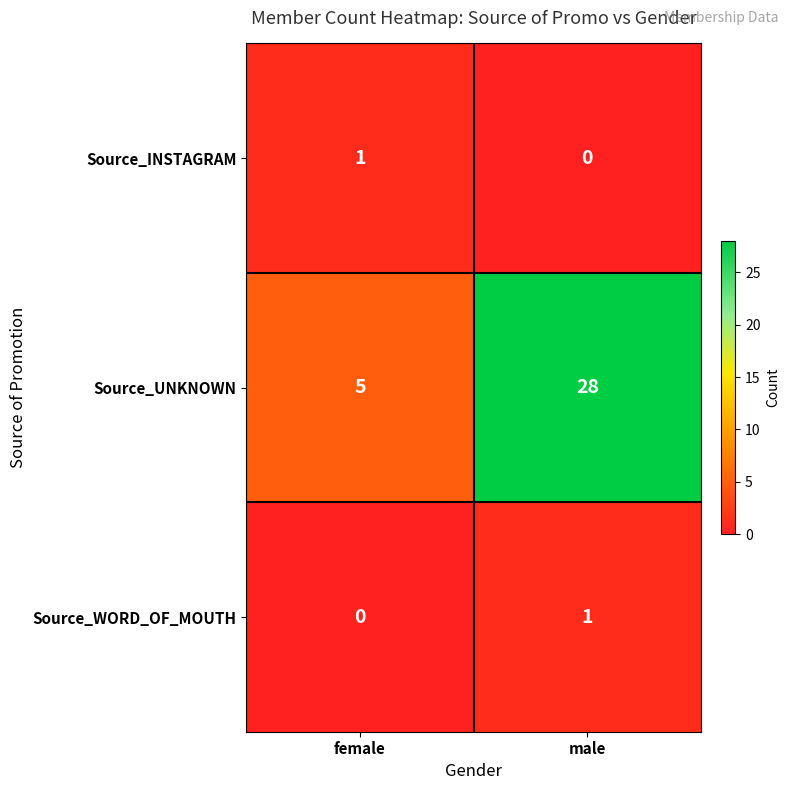

How many values in the Source_UNKNOWN series are below 28?

1